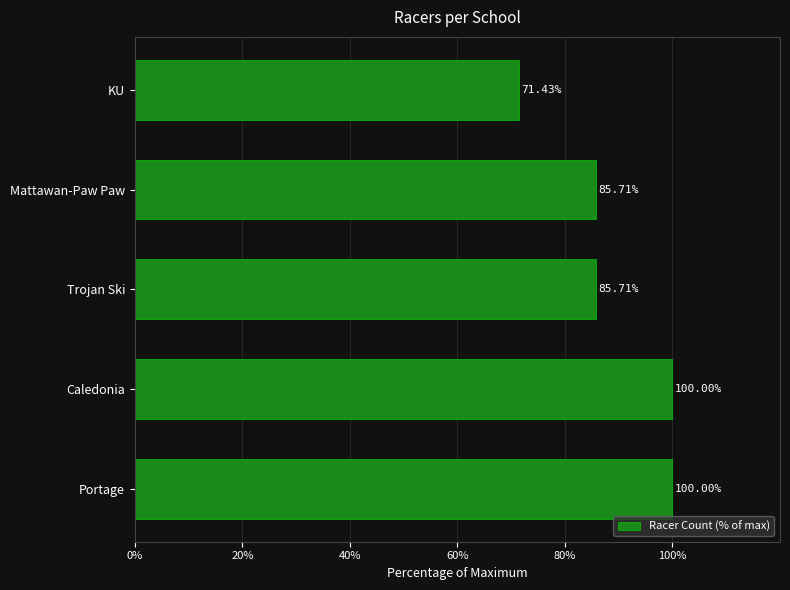

Approximately how many times larger is the value at Trojan Ski compared to KU?

1.2